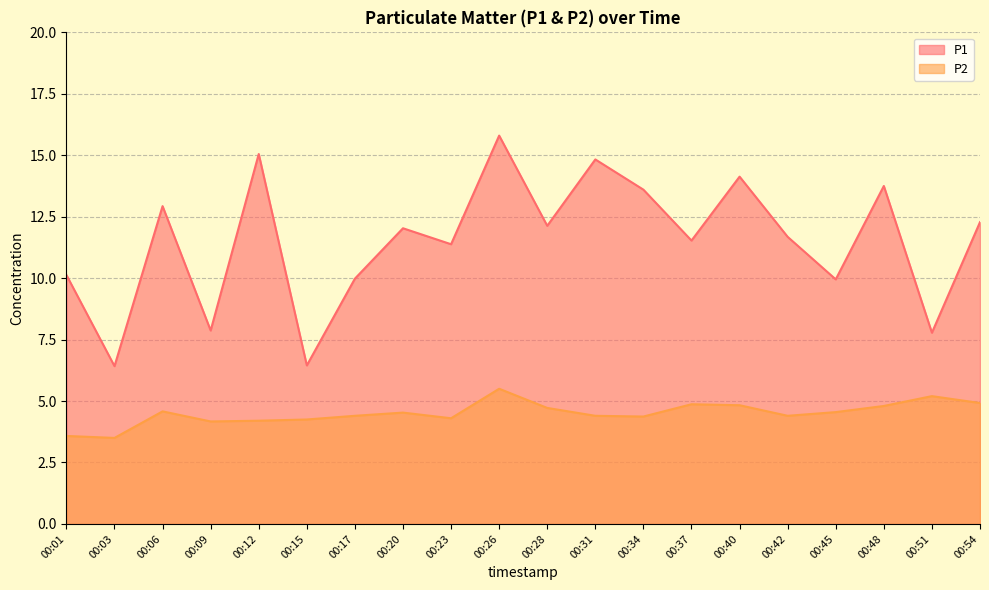

Is it true that P1 equals 5.2 at 00:34?

False